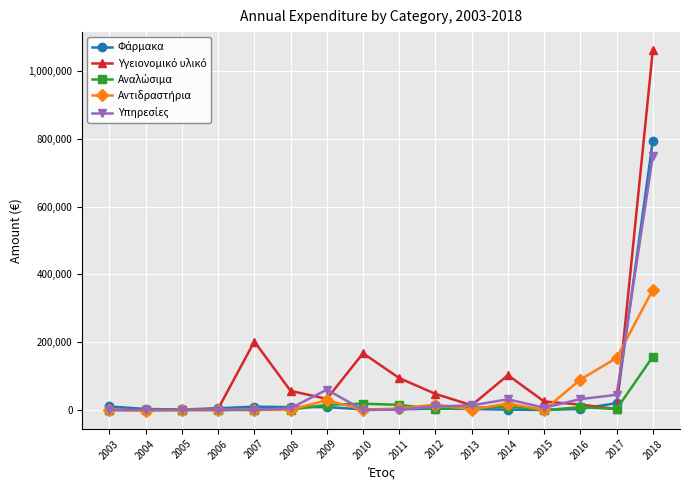

At which category is the sum across all series the highest?

2018